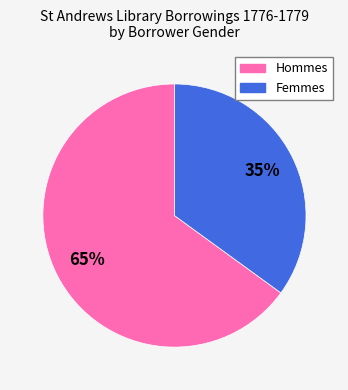

Is there any slice that represents more than half of the pie?

Yes